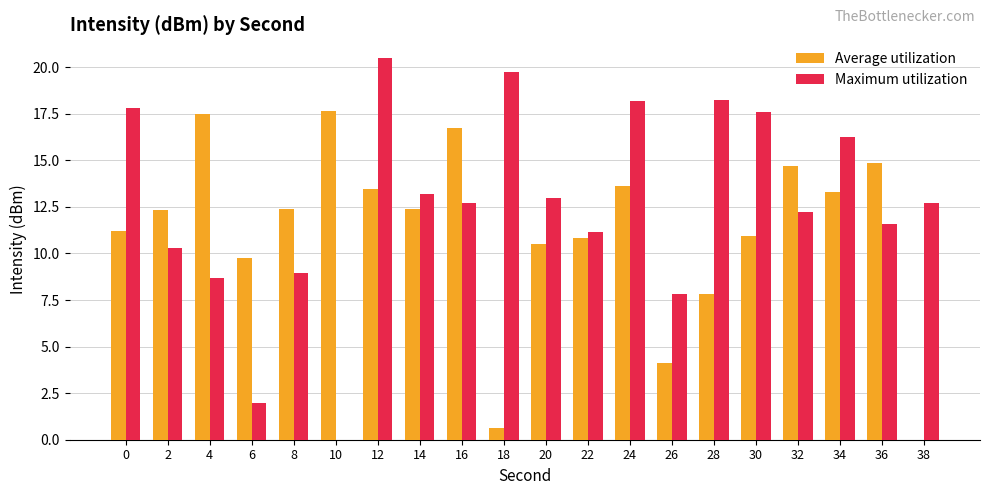

Which series changed the most between 16 and 28?

Average utilization